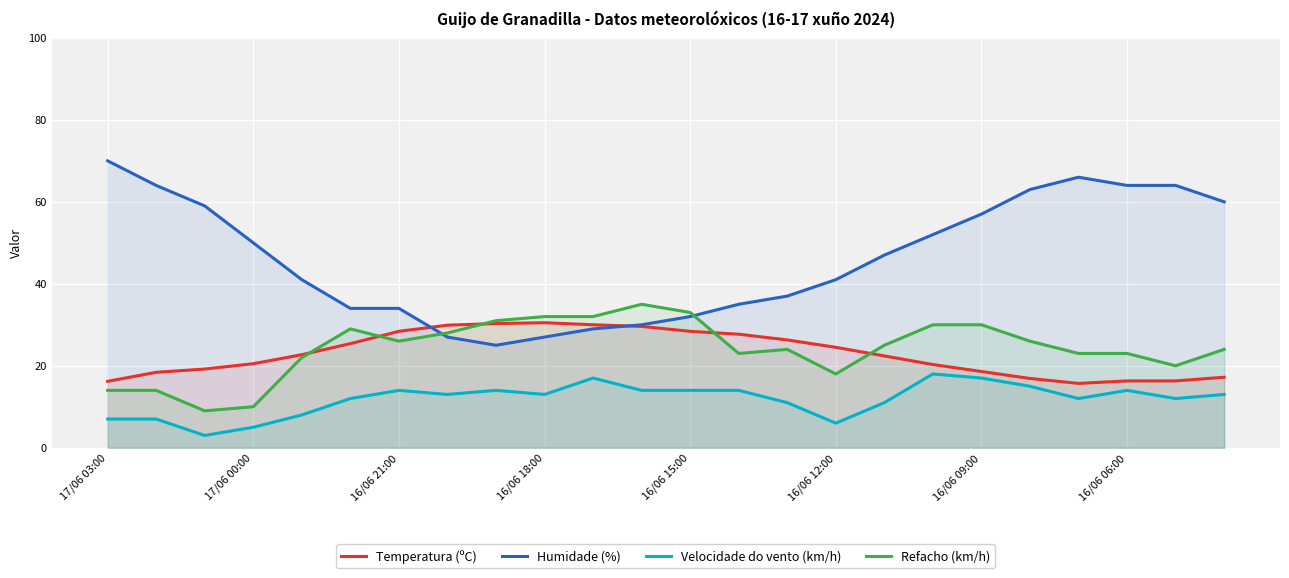

The Humidade (%) series shows 24.5 at 17/06 00:00. True or false?

False